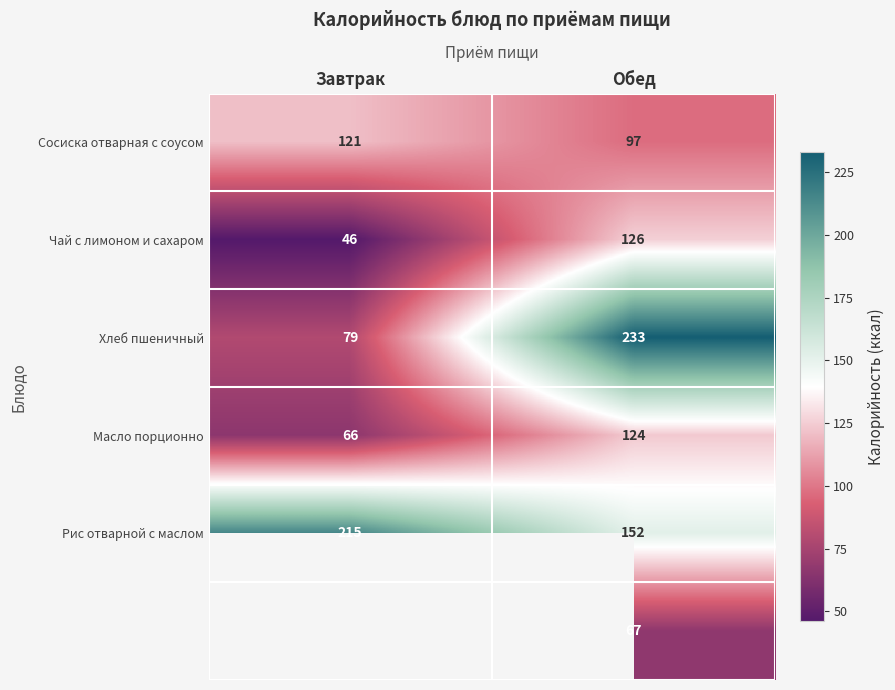

At which category is the sum across all series the highest?

Обед